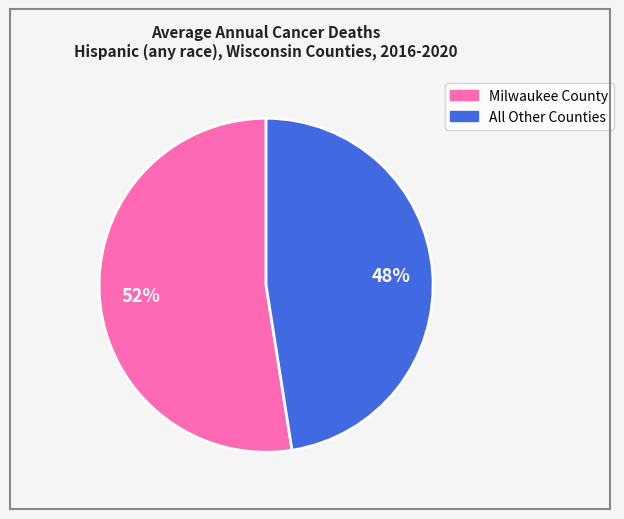

Does any single category account for the majority?

Yes